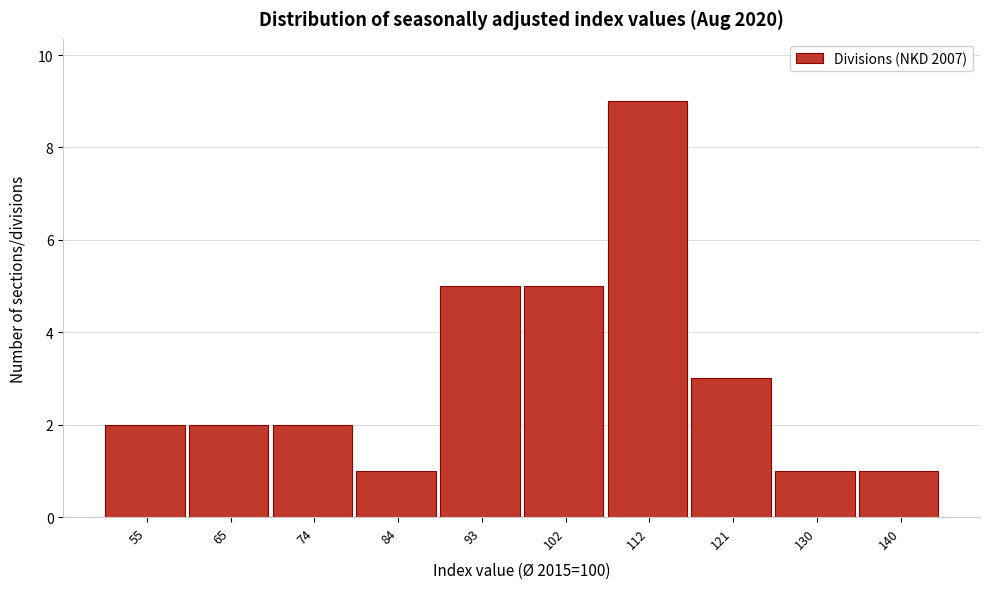

How tall is the bar that spans 70 to 79 on the x-axis? Neither the bar edges nor the heights are printed on the chart, so give them approximately, as read against the axes.

2